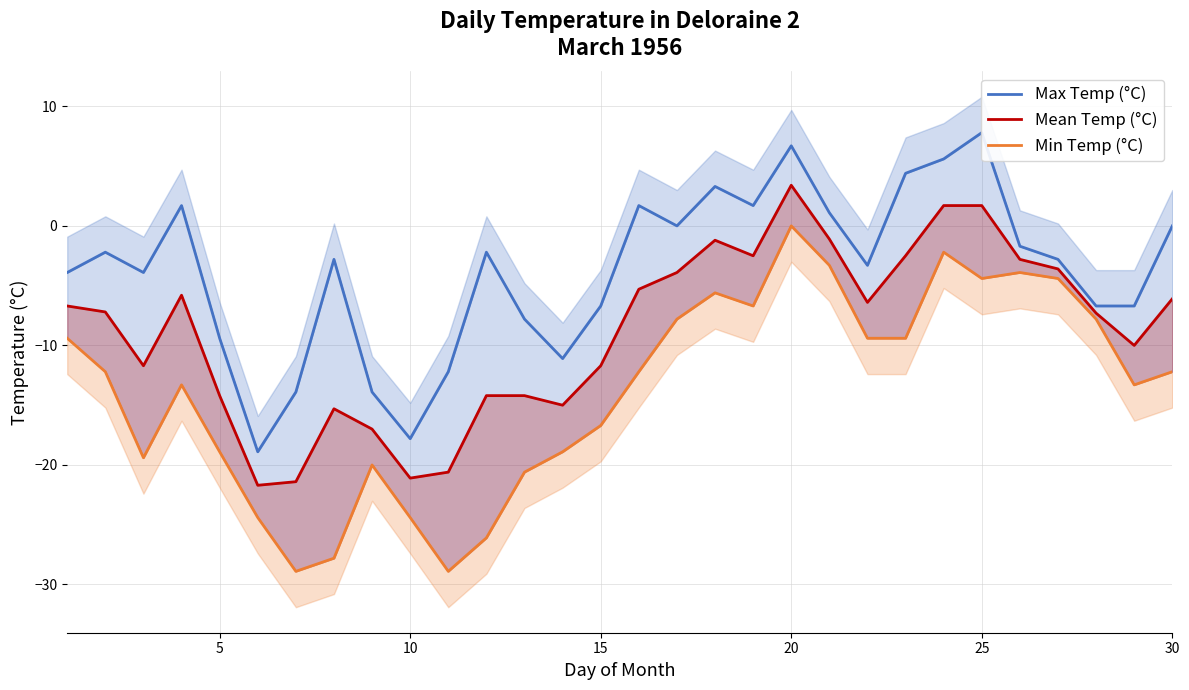

What is the maximum value for Max Temp (°C)?

7.8